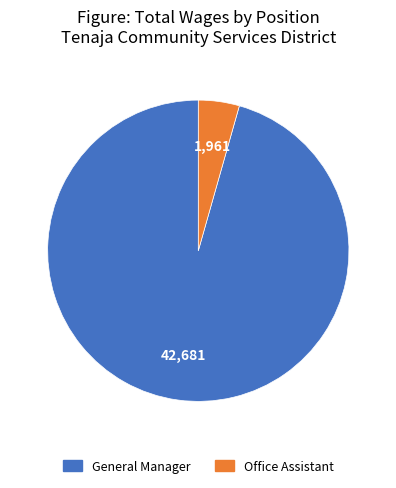

Is there any slice that represents more than half of the pie?

Yes